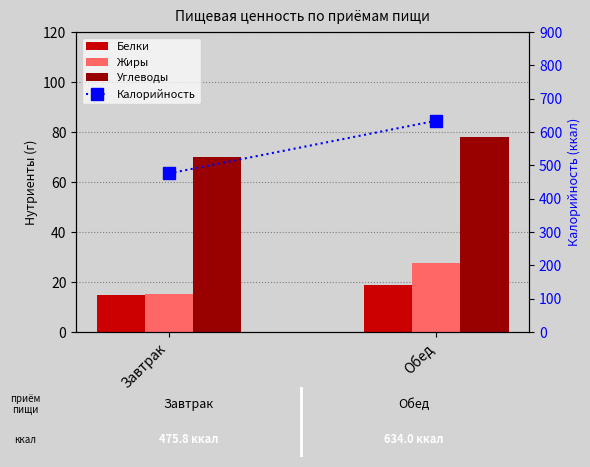

Which series has the largest range (max minus min)?

Калорийность